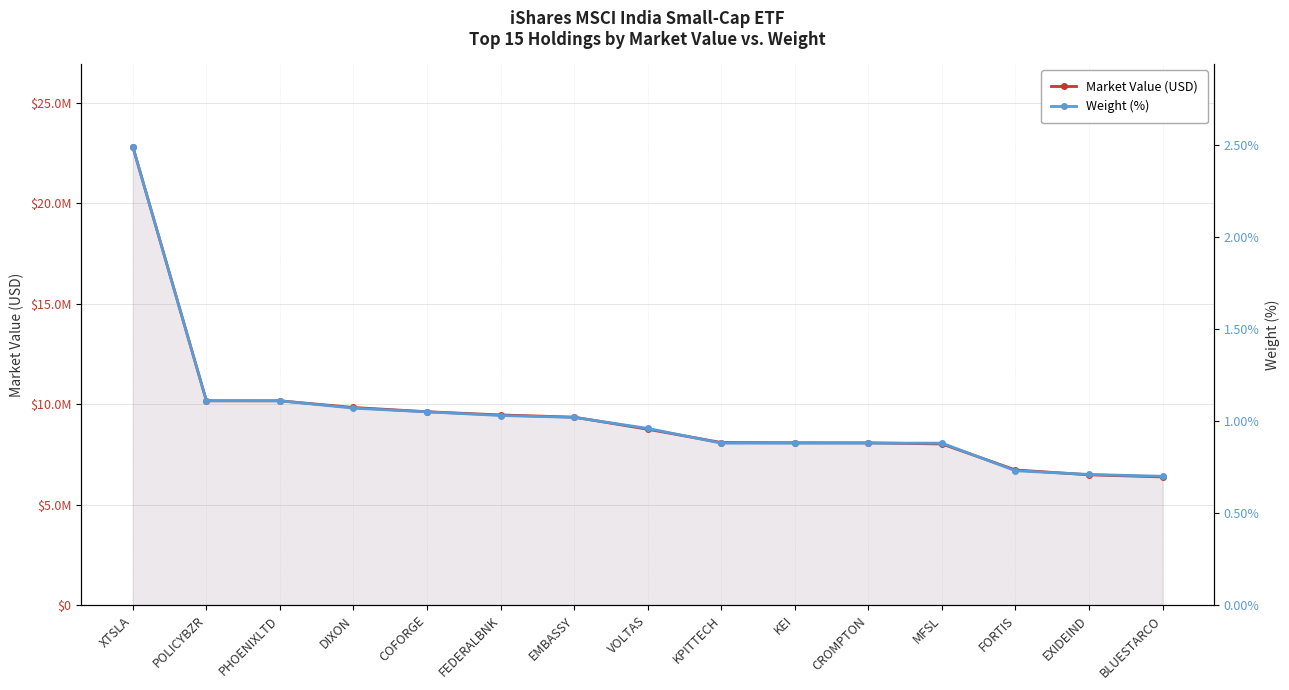

What value does the Weight (%) series have at BLUESTARCO?

0.7